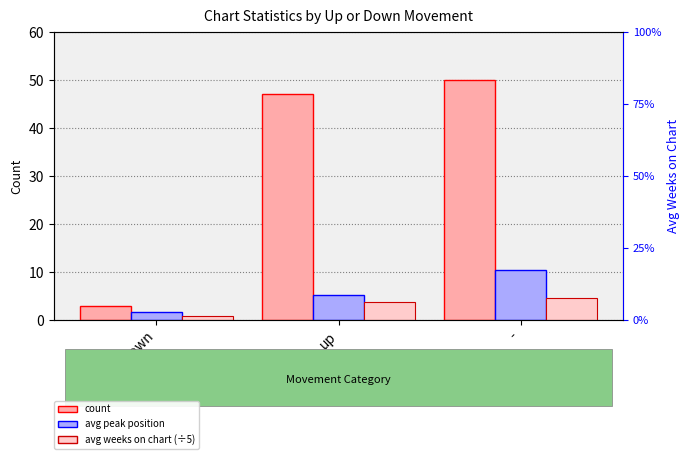

What value does the avg peak position series have at up?

5.2